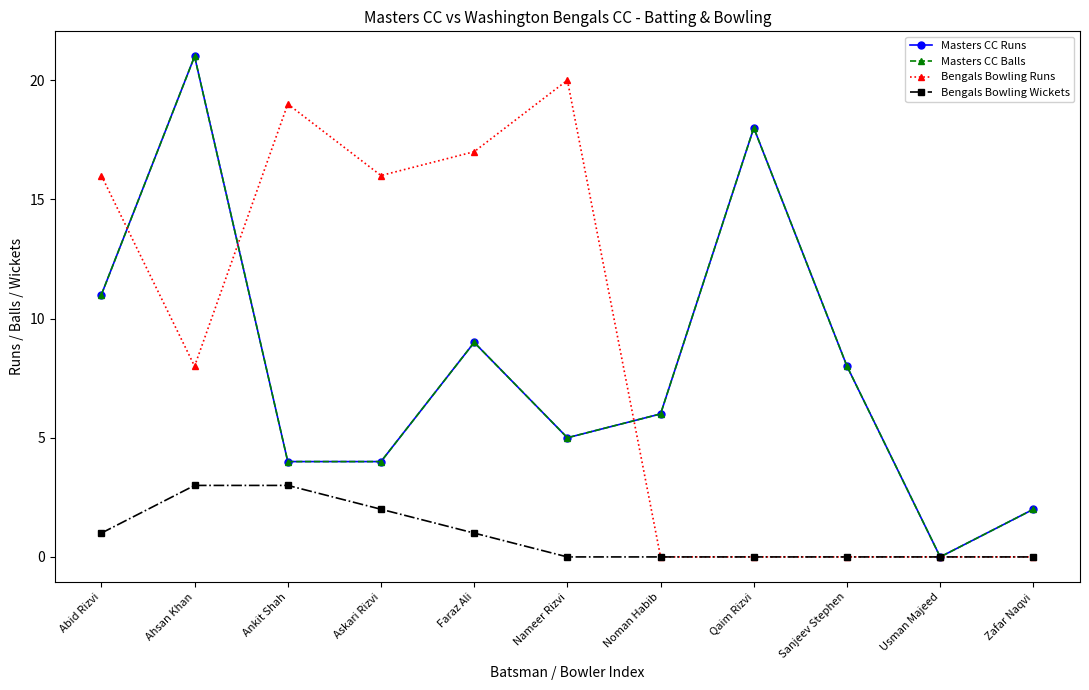

Is this an area chart (filled region under the line)?

No